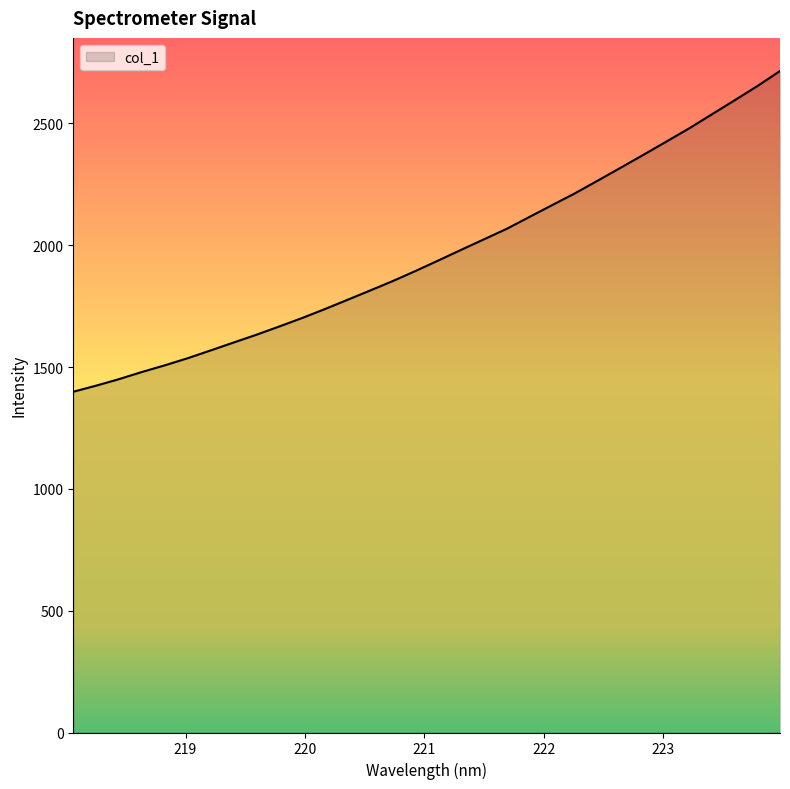

What is the greatest value displayed?

2715.2